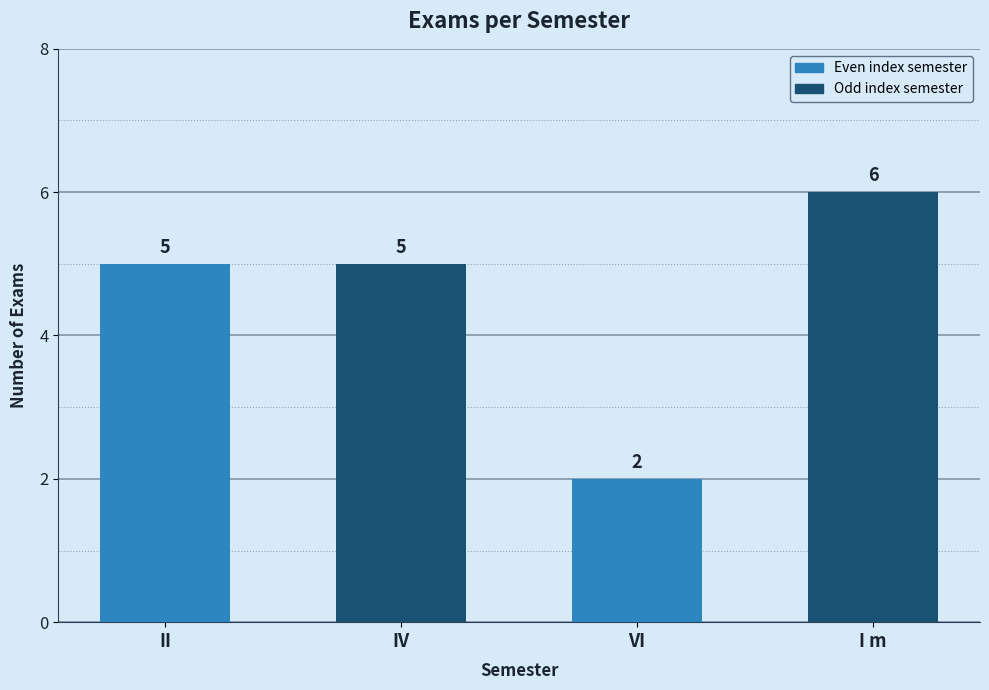

At which category does the chart reach its minimum across all series?

VI